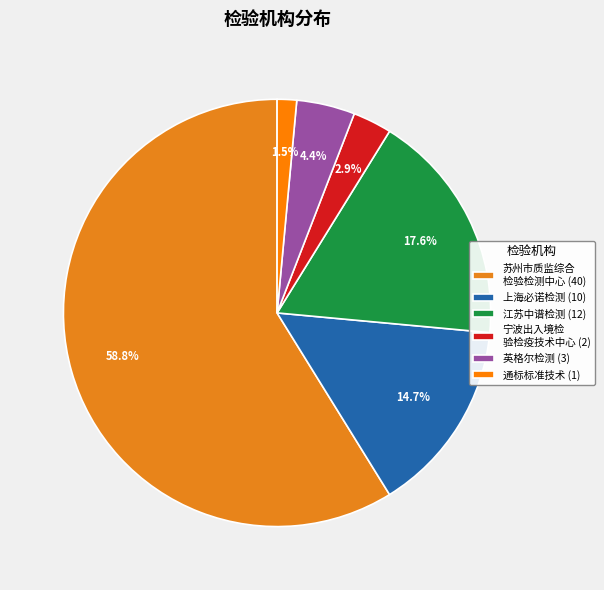

How many segments does this pie chart have?

6